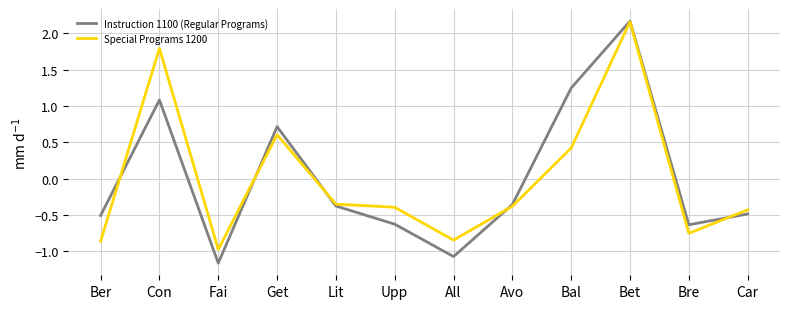

At which category does Special Programs 1200 reach its first local peak?

Con